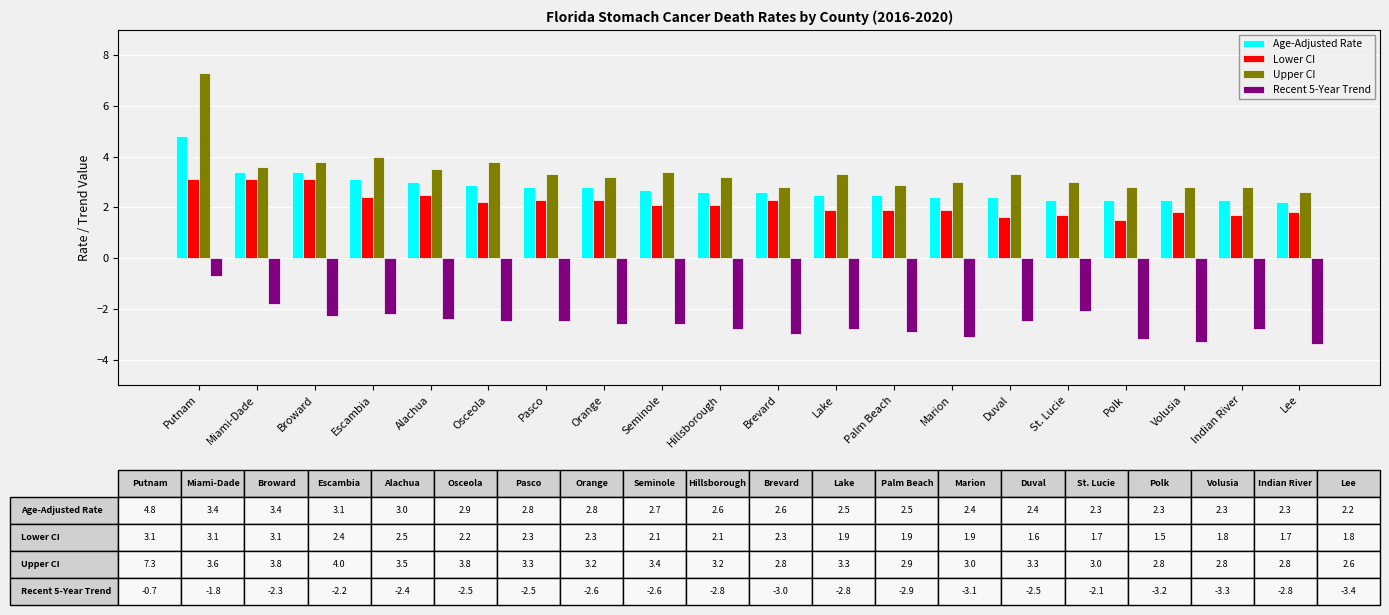

The Age-Adjusted Rate series shows 3.4 at Broward. True or false?

True